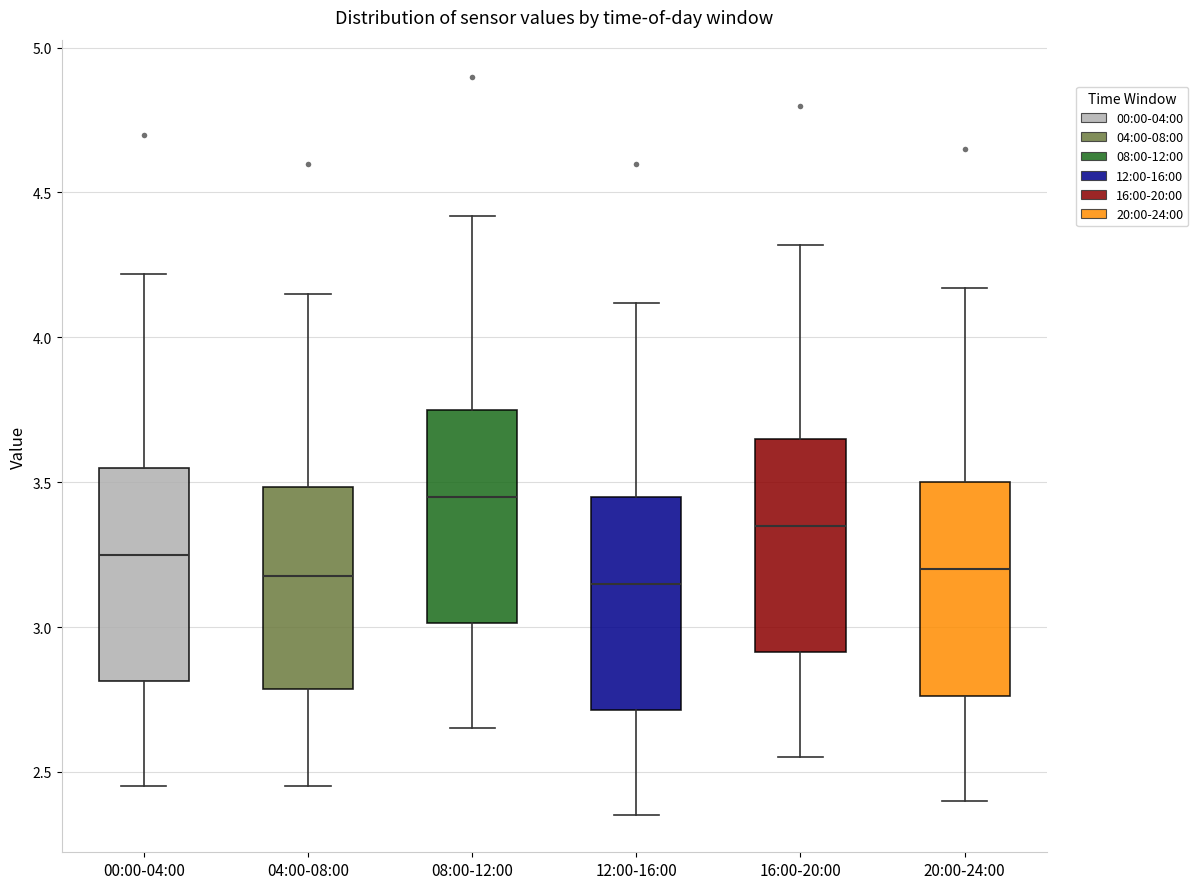

Reading left to right, read every box against the y-axis: the position of its median line, the range the box covers, and the ends of its whiskers. The values are not printed on the chart, so give them approximately, as read against the axis.

00:00-04:00: median 3.25, box 2.80 to 3.55, whiskers 2.45 to 4.20
04:00-08:00: median 3.20, box 2.80 to 3.50, whiskers 2.45 to 4.15
08:00-12:00: median 3.45, box 3.00 to 3.75, whiskers 2.65 to 4.40
12:00-16:00: median 3.15, box 2.70 to 3.45, whiskers 2.35 to 4.10
16:00-20:00: median 3.35, box 2.90 to 3.65, whiskers 2.55 to 4.30
20:00-24:00: median 3.20, box 2.75 to 3.50, whiskers 2.40 to 4.15